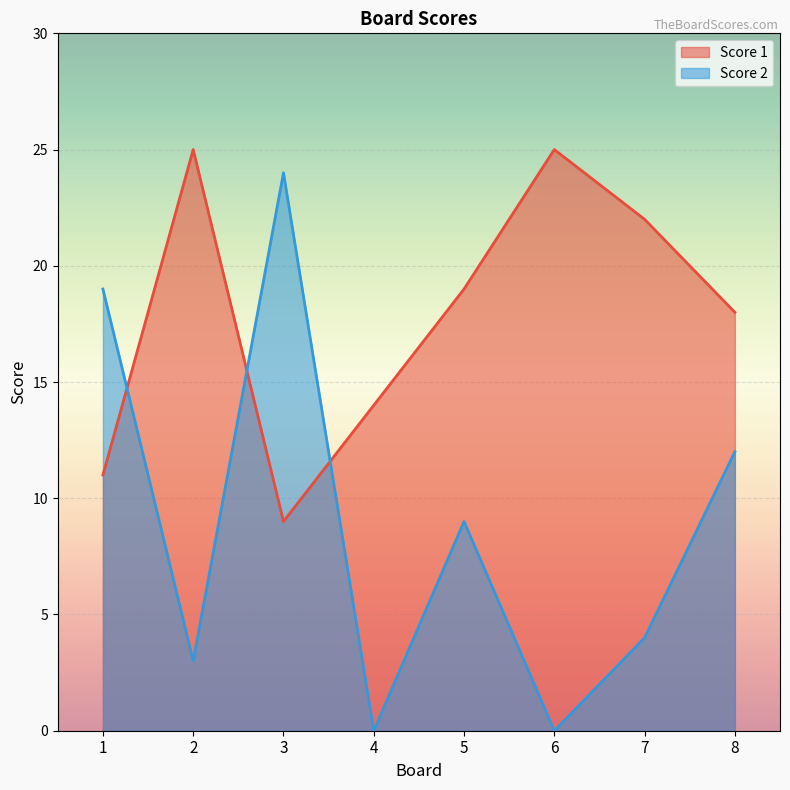

What is the difference between the Score 1 values at 3 and 8?

9